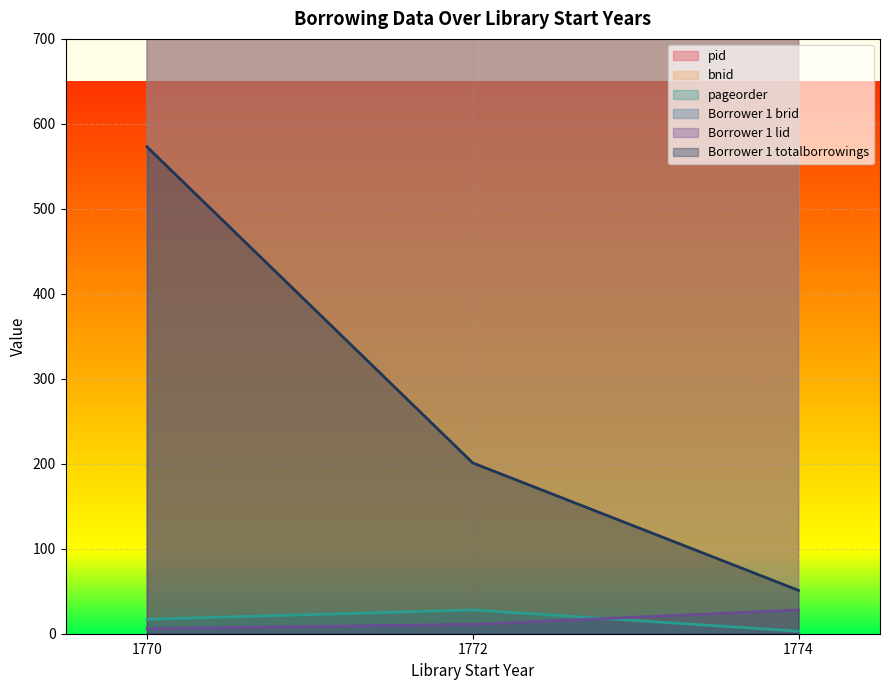

Reading right to left, extract all data points from this chart.

pid: 1772=54744	1770=2734	1774=67713
bnid: 1772=132111	1770=51212	1774=301498
pageorder: 1772=28	1770=17	1774=3
Borrower 1 brid: 1772=8780	1770=4481	1774=4765
Borrower 1 lid: 1772=11	1770=6	1774=28
Borrower 1 totalborrowings: 1772=201	1770=573	1774=51